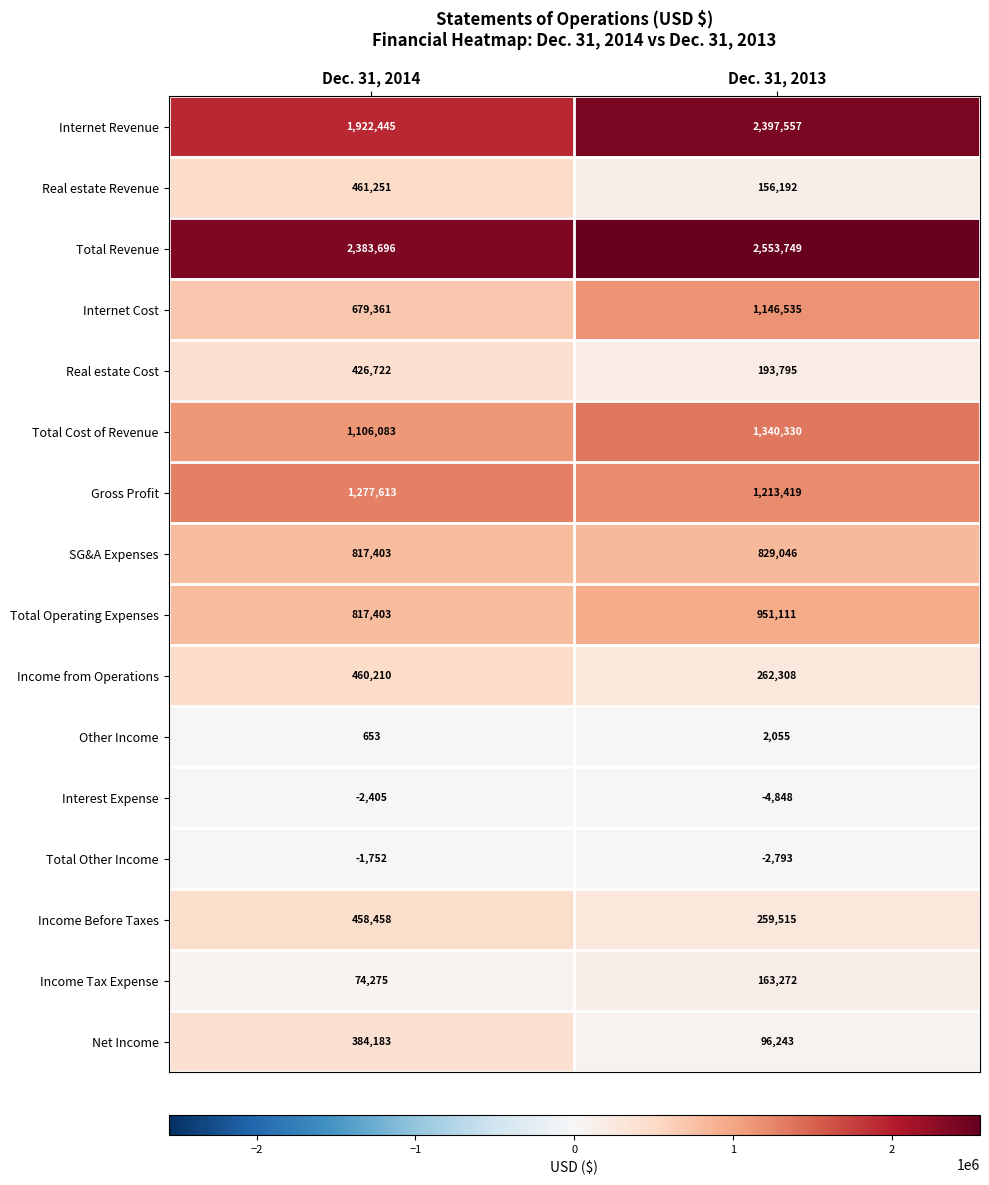

True or false: Income Tax Expense has a value of 99743 at Dec. 31, 2013.

False